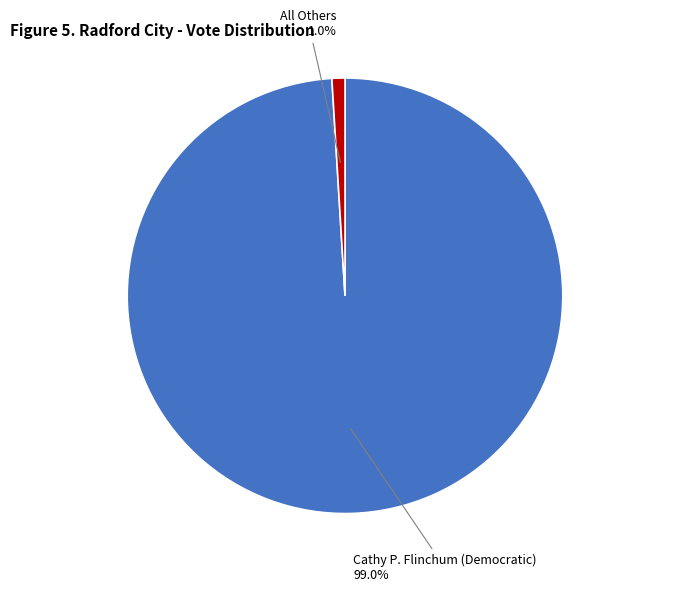

Does any single category account for the majority?

Yes